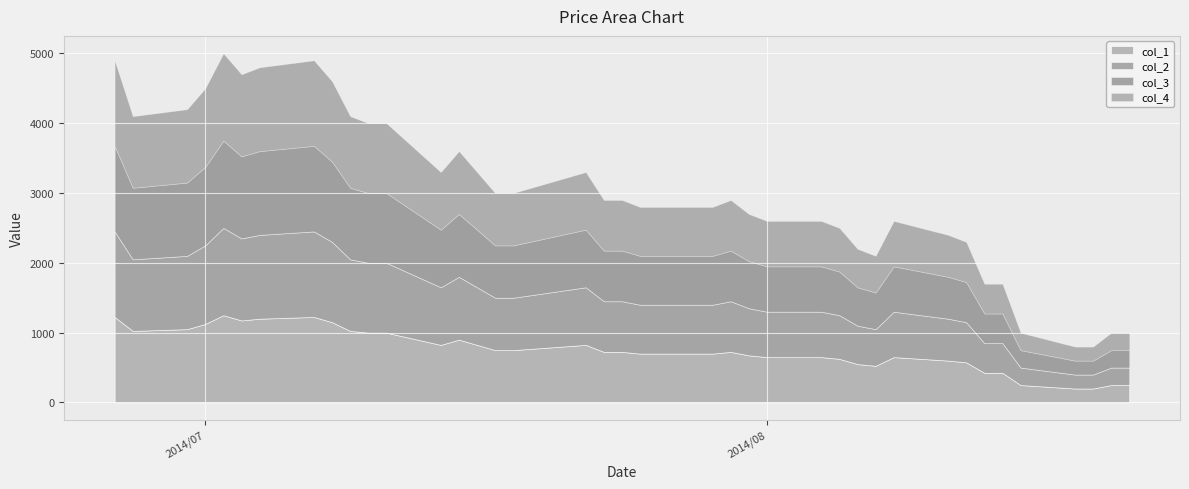

Is the value of col_2 at 2014/07/17 greater than the value of col_4 at 2014/08/11?

Yes